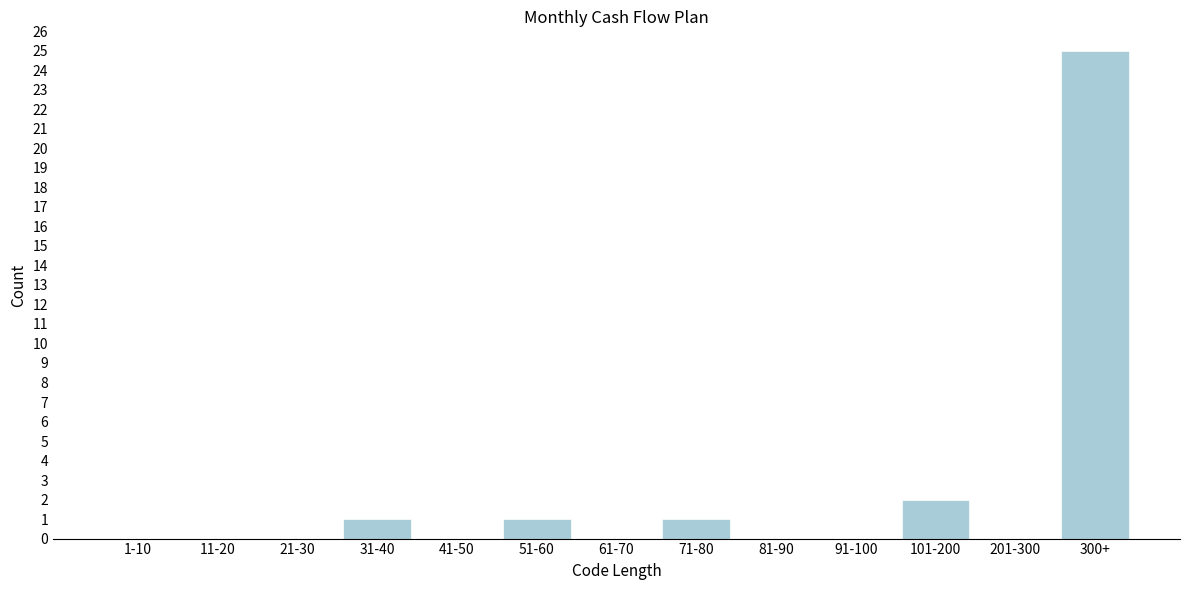

Reading left to right, transcribe all the data shown in this chart.

1-10=0	11-20=0	21-30=0	31-40=1	41-50=0	51-60=1	61-70=0	71-80=1	81-90=0	91-100=0	101-200=2	201-300=0	300+=25